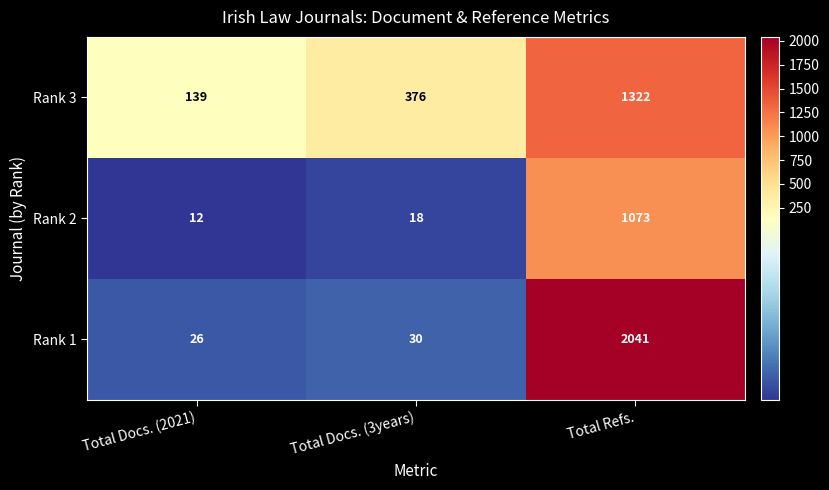

True or false: Rank 2 has a value of 3 at Total Docs. (2021).

False